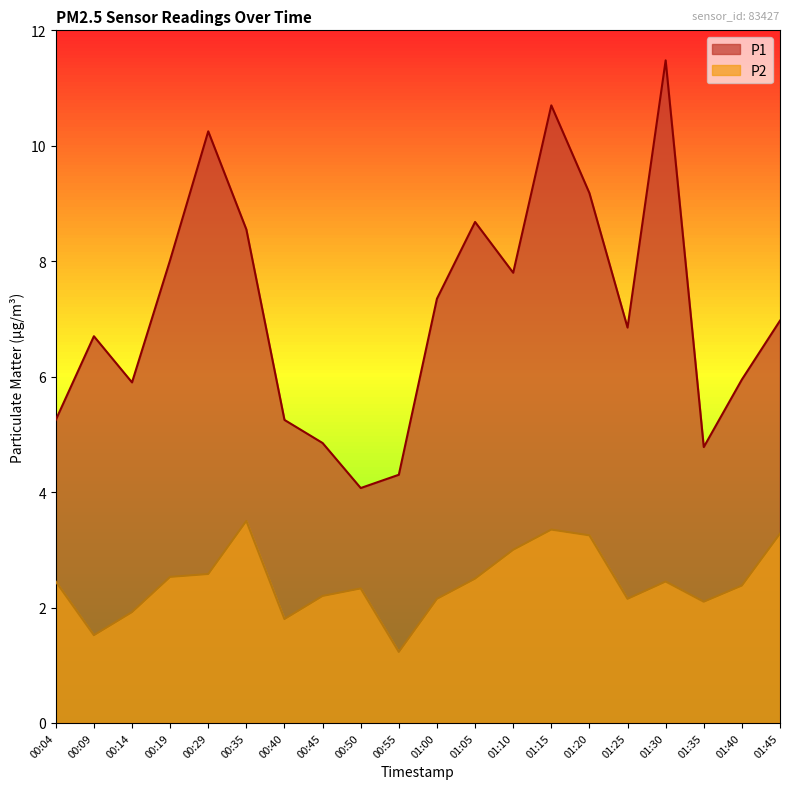

Which series has the largest total across all categories?

P1